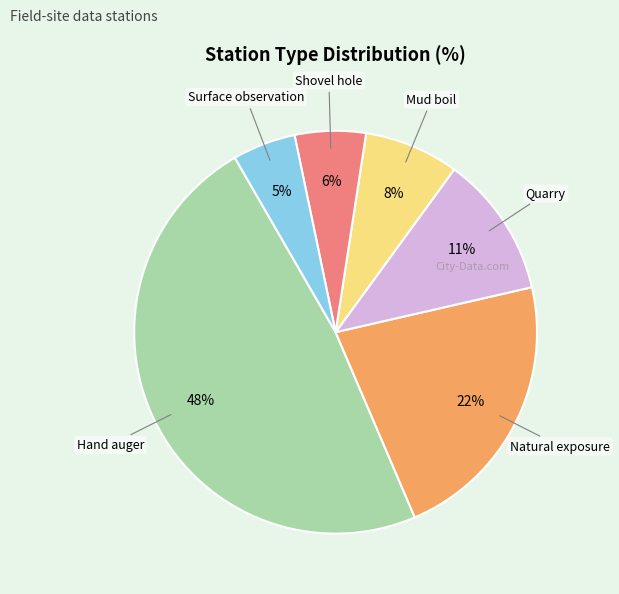

Does any single category account for the majority?

No